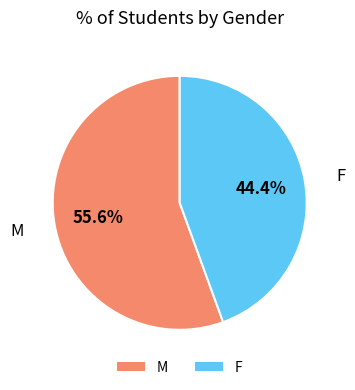

Which category has the biggest portion of the pie?

M